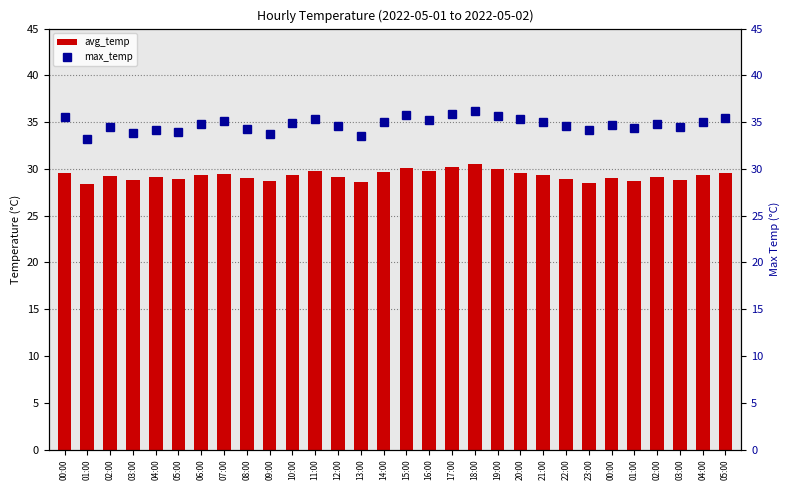

What is the sum of the max_temp values at 04:00 and 13:00?

68.5